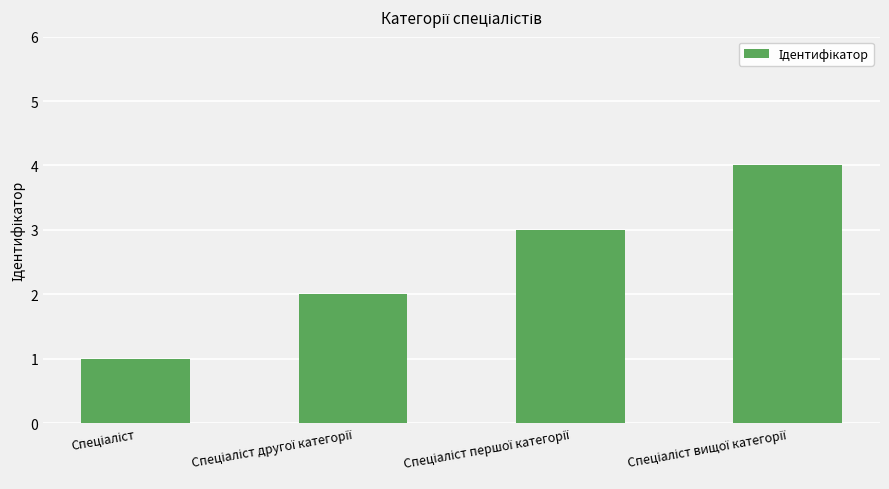

What is the sum of all values?

10